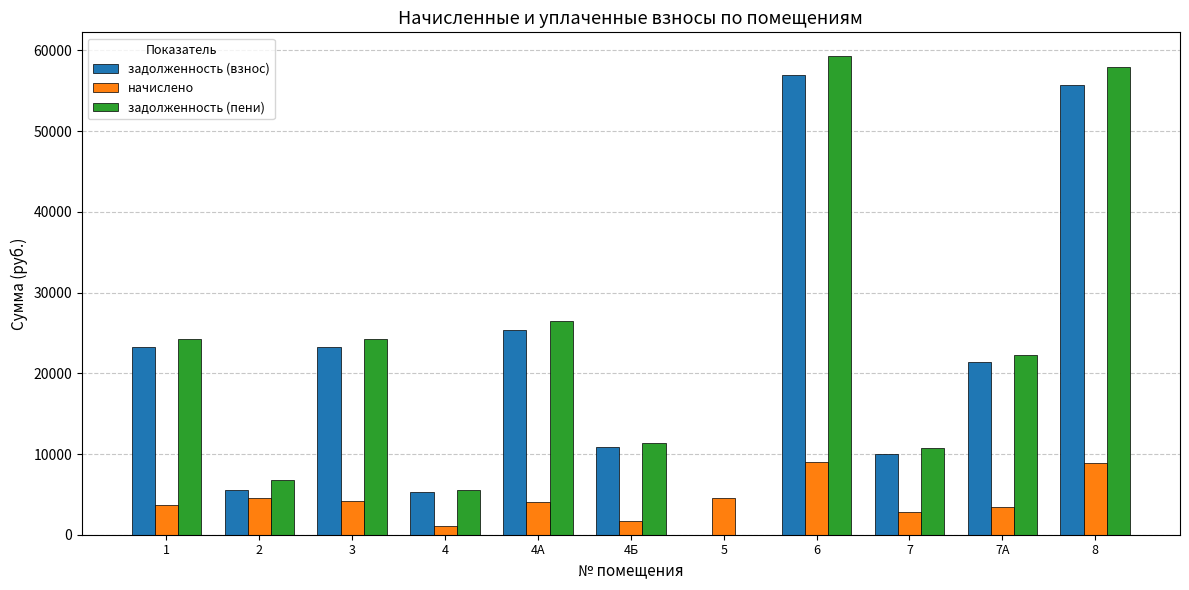

What is the maximum value for задолженность (взнос)?

57017.3